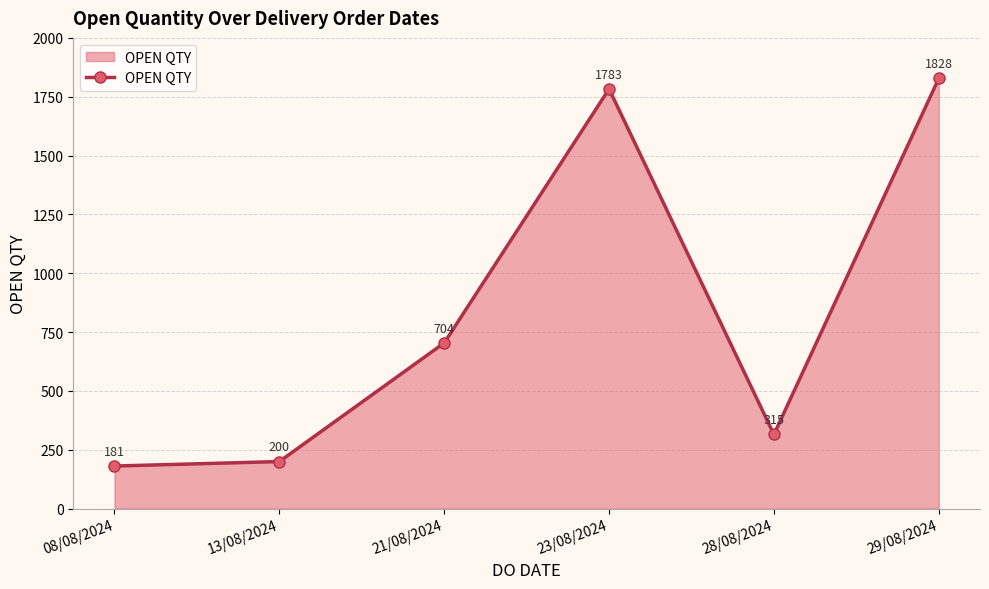

Rank the categories by value from highest to lowest.

29/08/2024, 23/08/2024, 21/08/2024, 28/08/2024, 13/08/2024, 08/08/2024